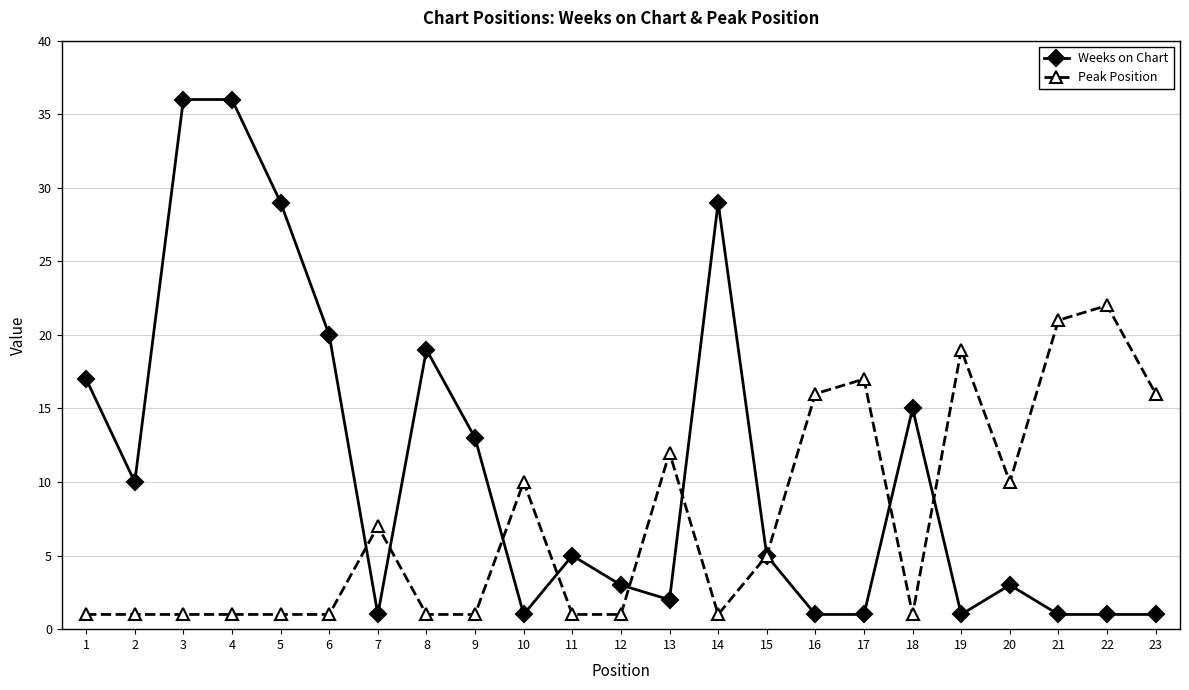

Reading left to right, list all the values displayed in this chart.

Weeks on Chart: 17	10	36	36	29	20	1	19	13	1	5	3	2	29	5	1	1	15	1	3	1	1	1
Peak Position: 1	1	1	1	1	1	7	1	1	10	1	1	12	1	5	16	17	1	19	10	21	22	16